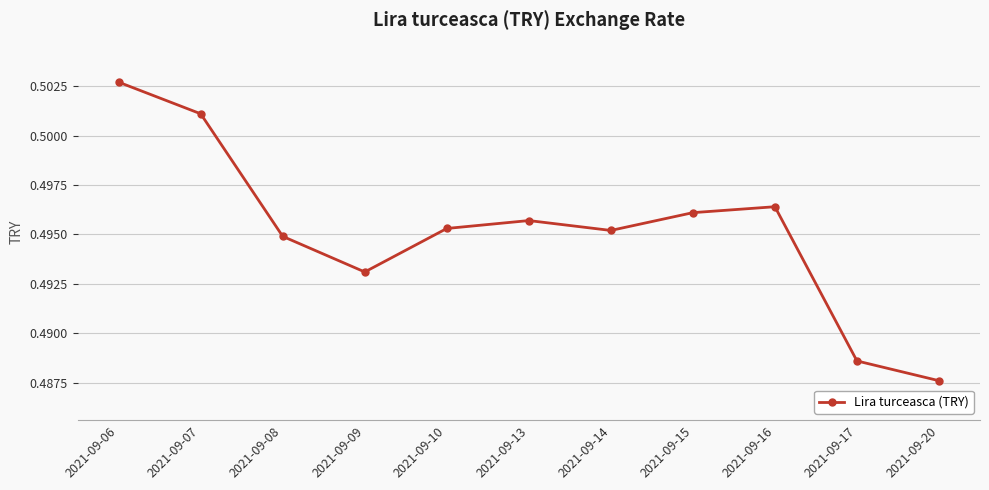

Where is the data nearest to the value 0?

2021-09-20